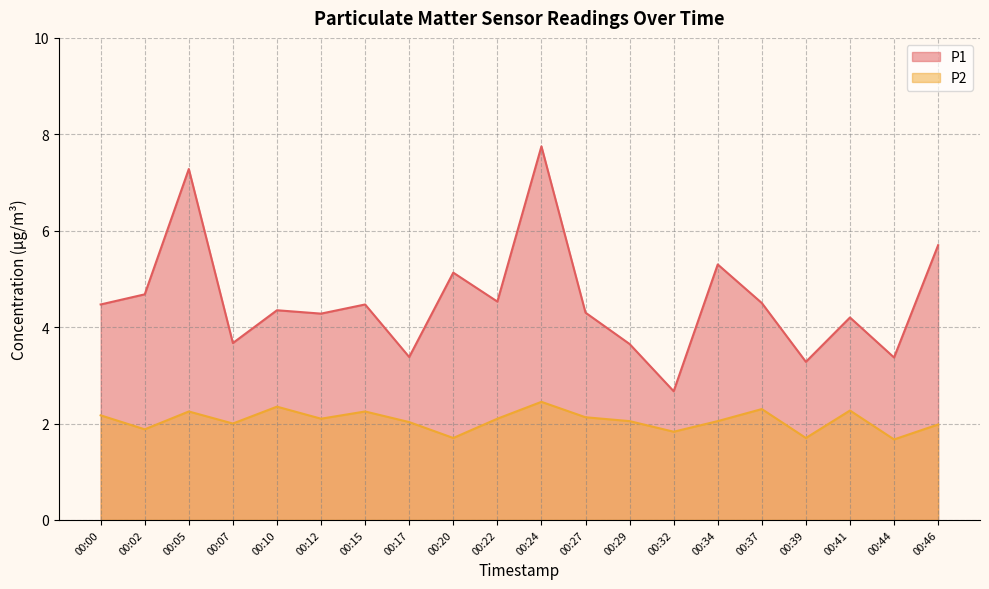

At which category does the chart reach its peak across all series?

00:24